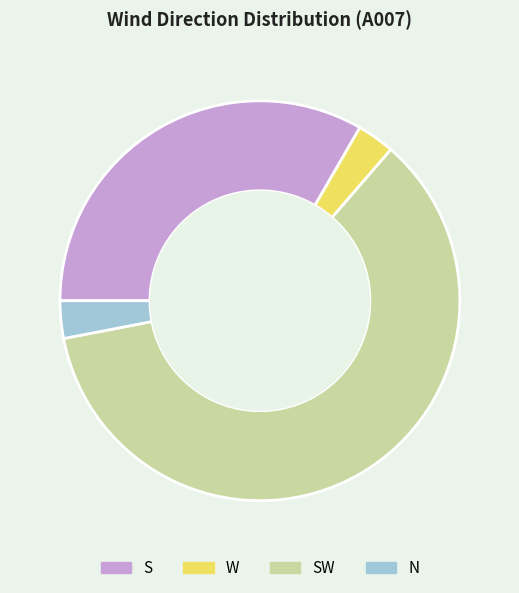

Which slice is the largest?

SW